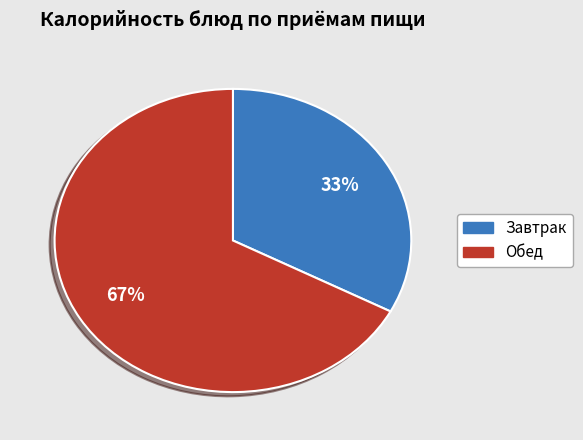

How many segments does this pie chart have?

2